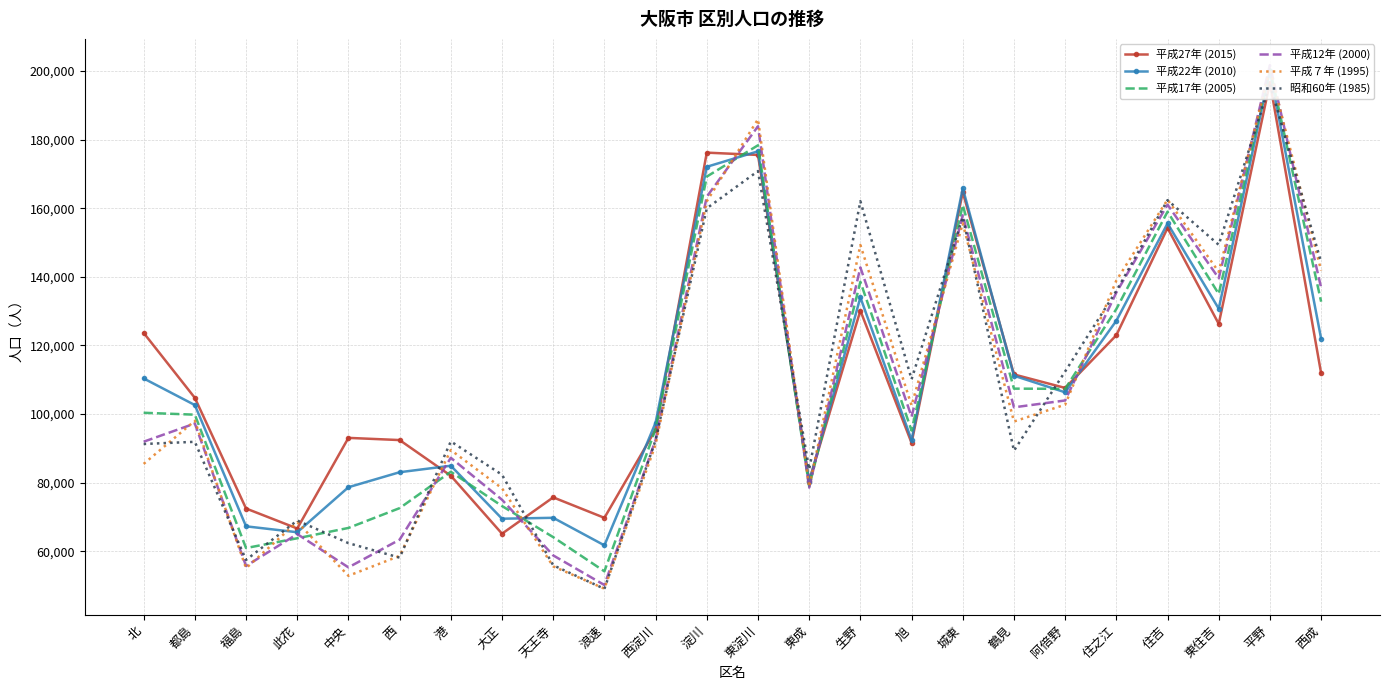

True or false: 平成22年 (2010) and 平成７年 (1995) intersect in this chart.

True